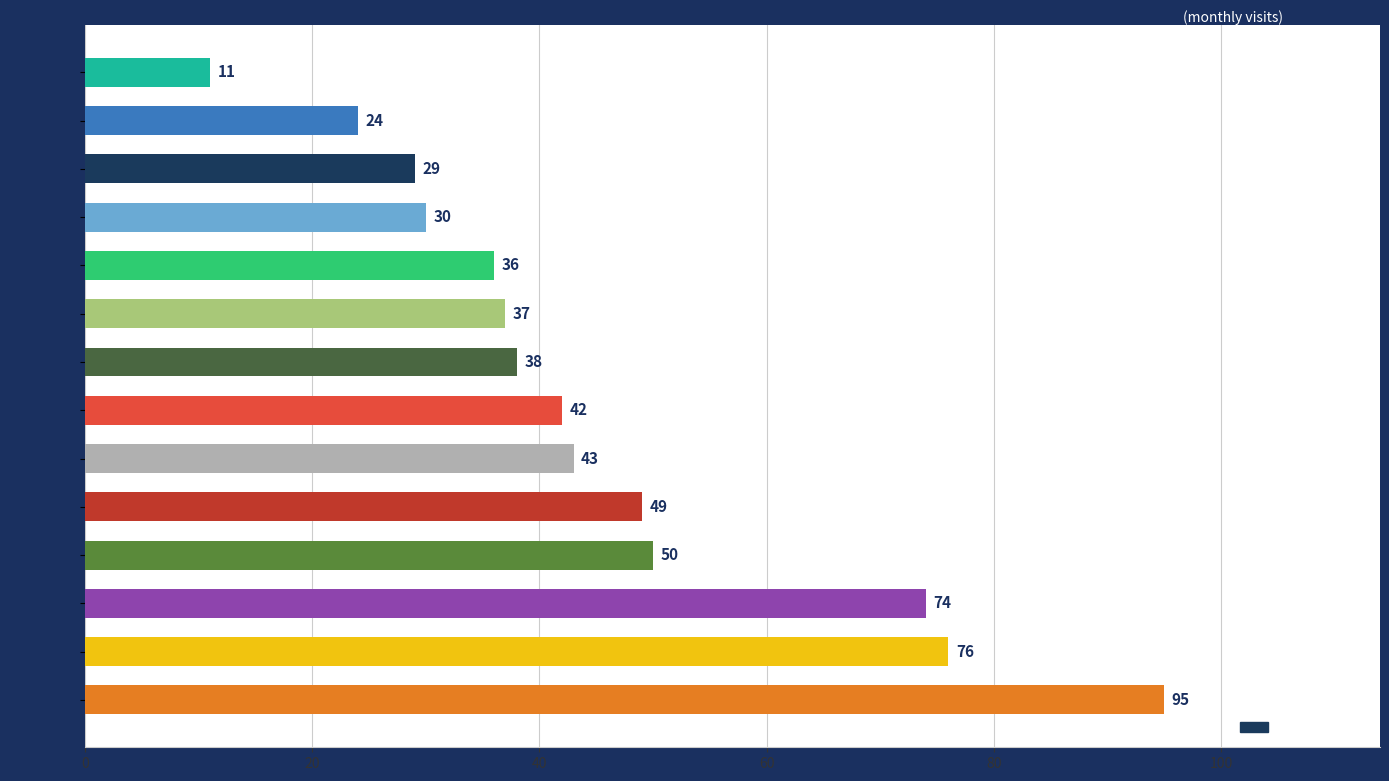

List the labels in order of value, largest first.

2023-12, 2024-01, 2024-02, 2023-09, 2023-11, 2024-03, 2024-05, 2023-08, 2023-10, 2024-04, 2023-07, 2023-05, 2023-06, 2024-06